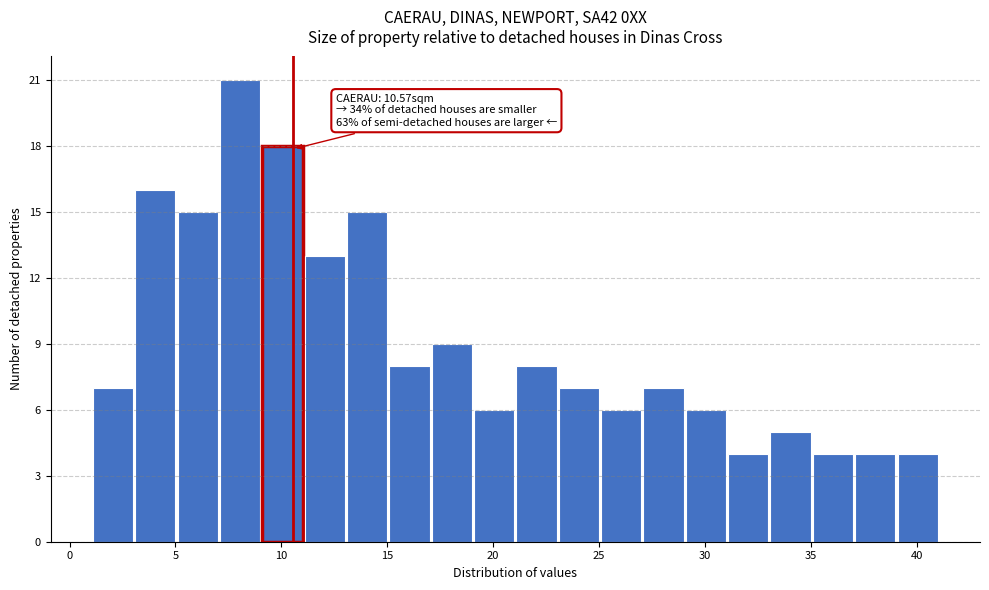

Over which range of the x-axis is the bar tallest?

7.1 to 9.1